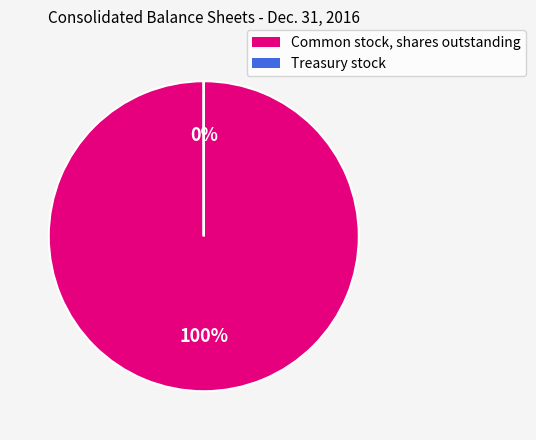

What percentage do Treasury stock and Common stock, shares outstanding together represent?

100.0%